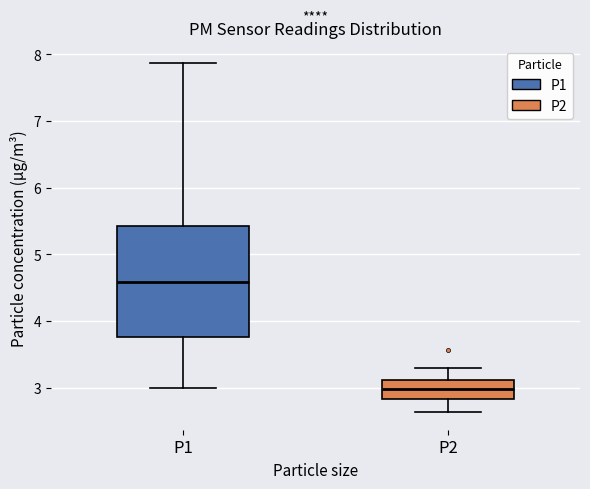

Where does the upper whisker of the box for P1 end on the y-axis? The values are not printed on the chart, so give them approximately, as read against the axis.

7.9